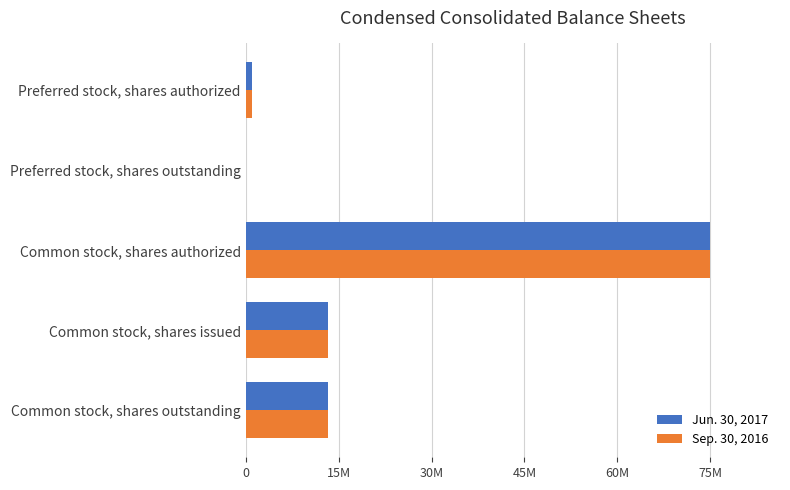

What is the difference between the second highest and minimum values in the Sep. 30, 2016 series?

13224349